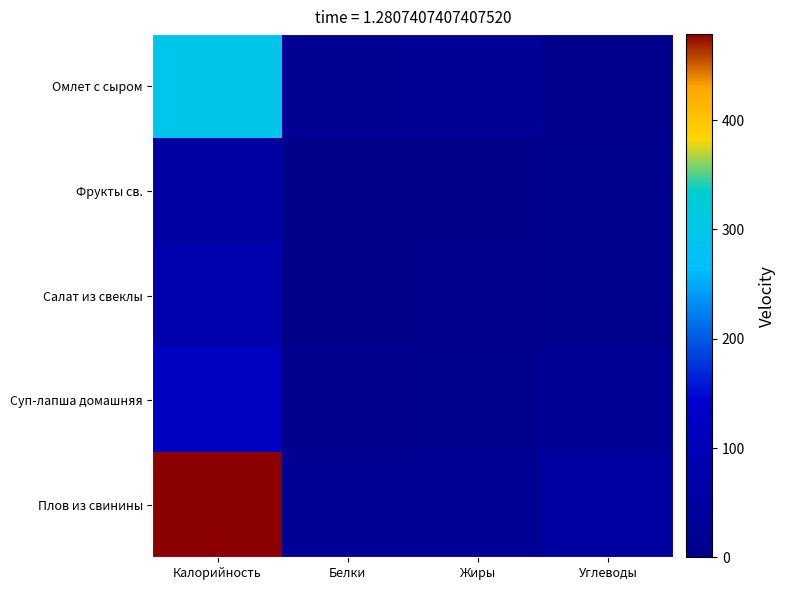

Which series has the largest total across all categories?

Плов из свинины